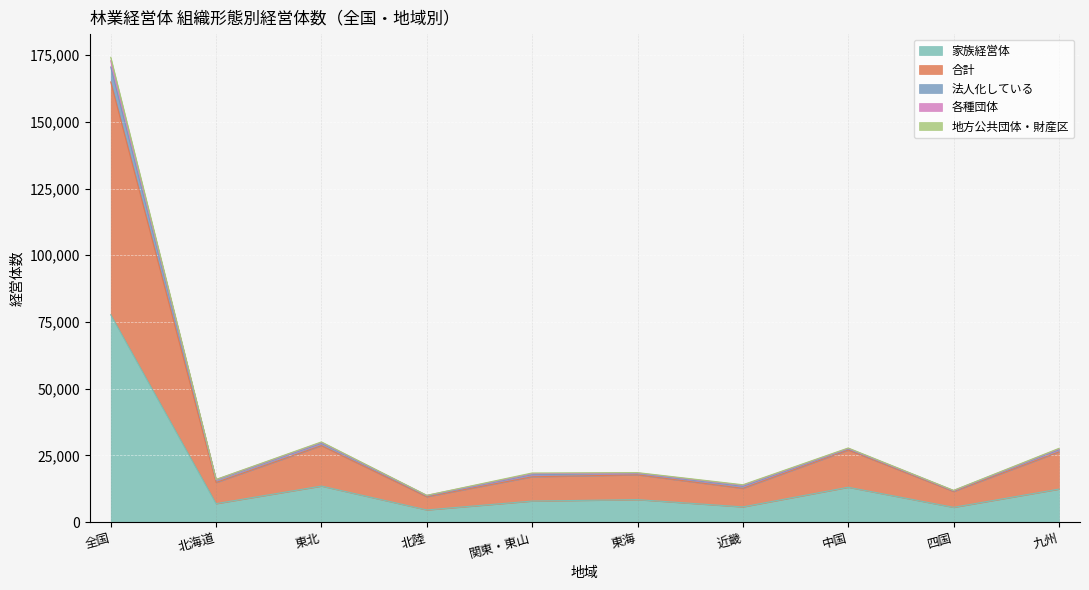

At which category is the sum across all series the highest?

全国